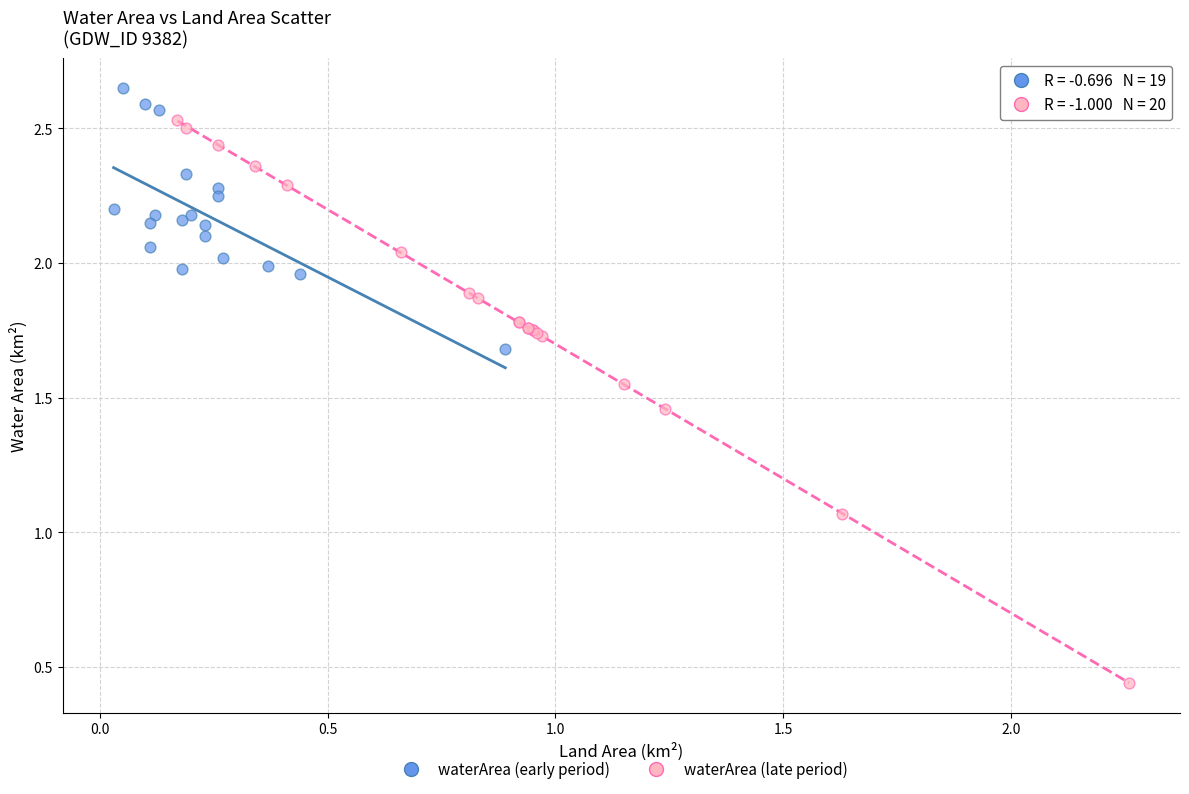

Which series reaches the maximum Y coordinate?

waterArea (early period)